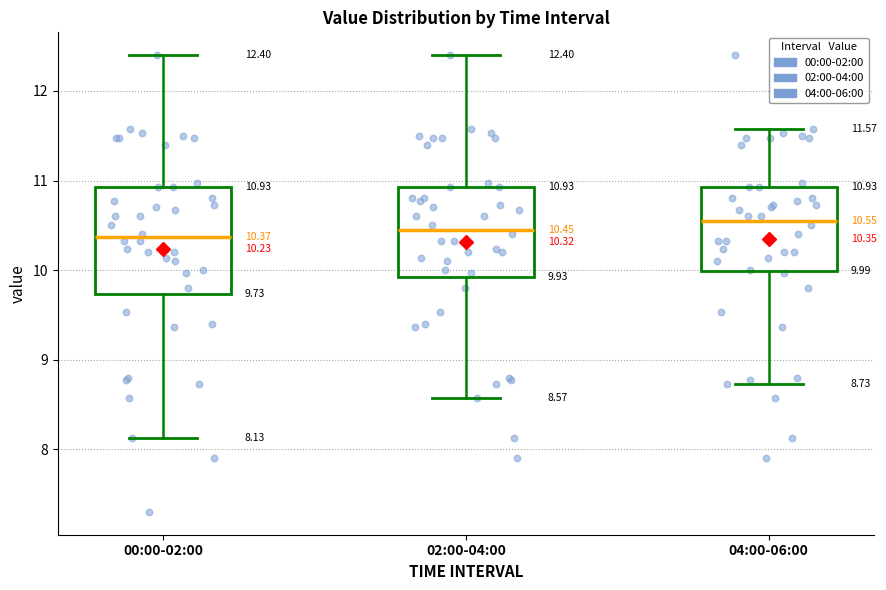

Which box is the tallest, from its lower edge to its upper edge?

00:00-02:00